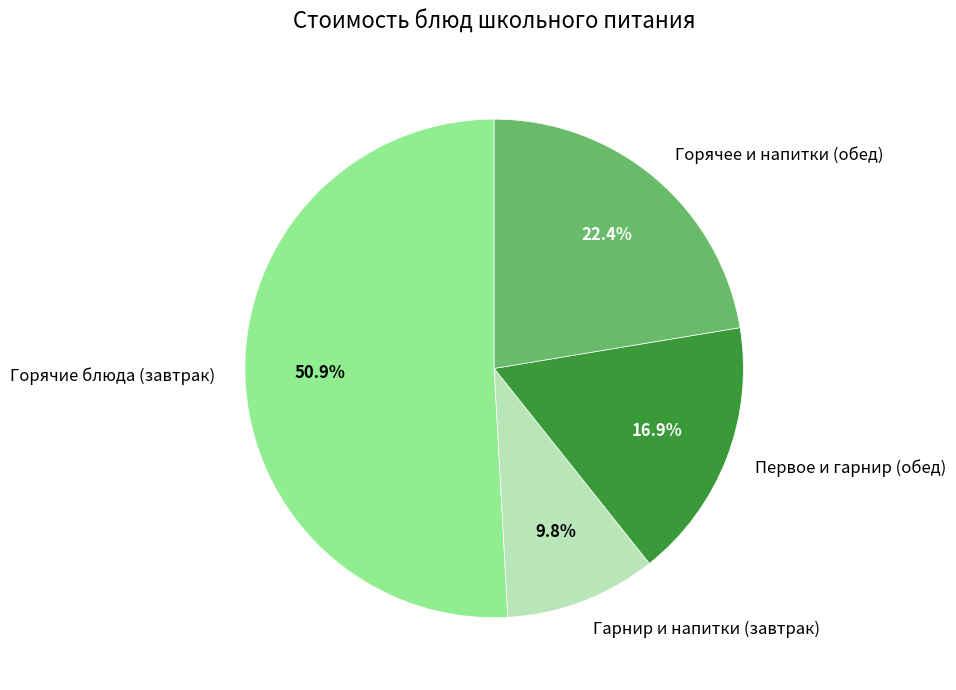

Which slice represents more than half of the pie?

Горячие блюда (завтрак)